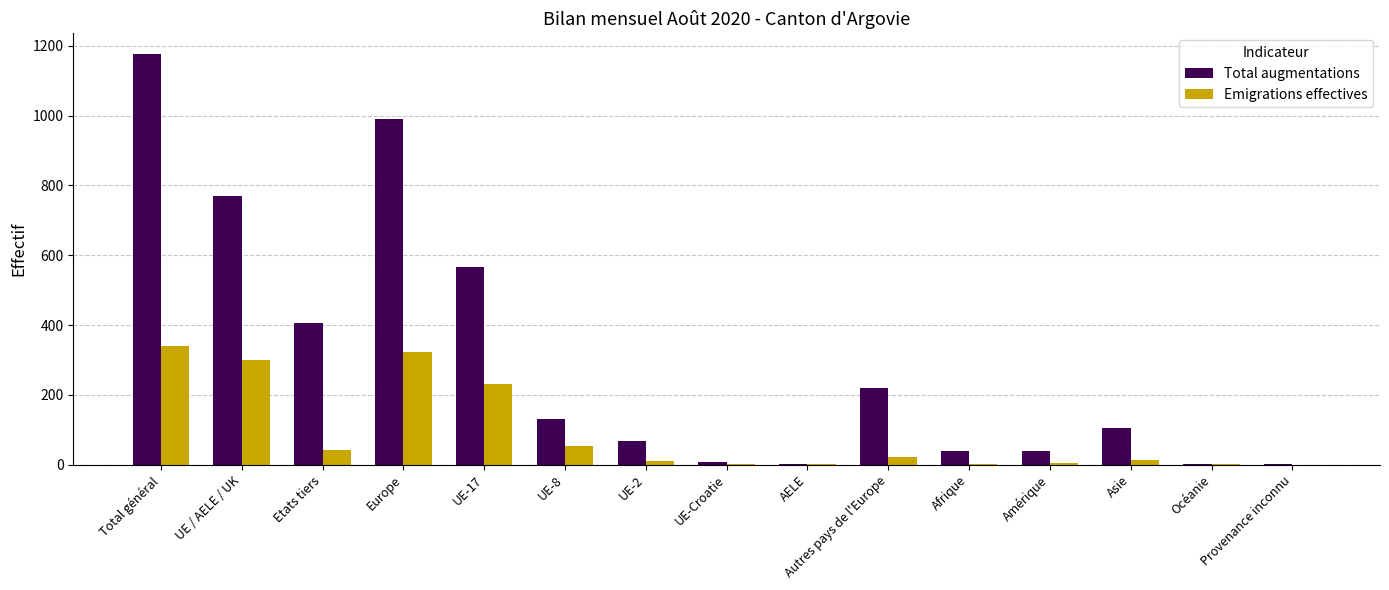

What is the average value of the Emigrations effectives series?

90